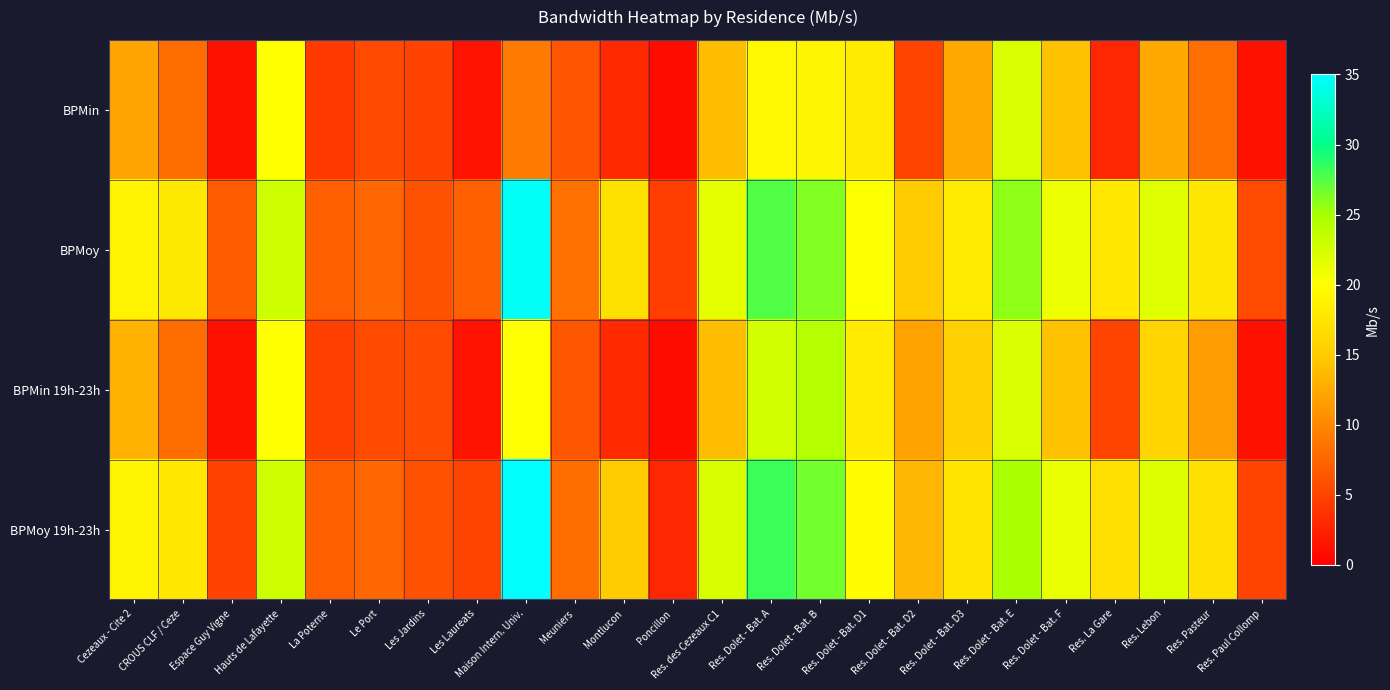

Count the number of categories in the chart.

24